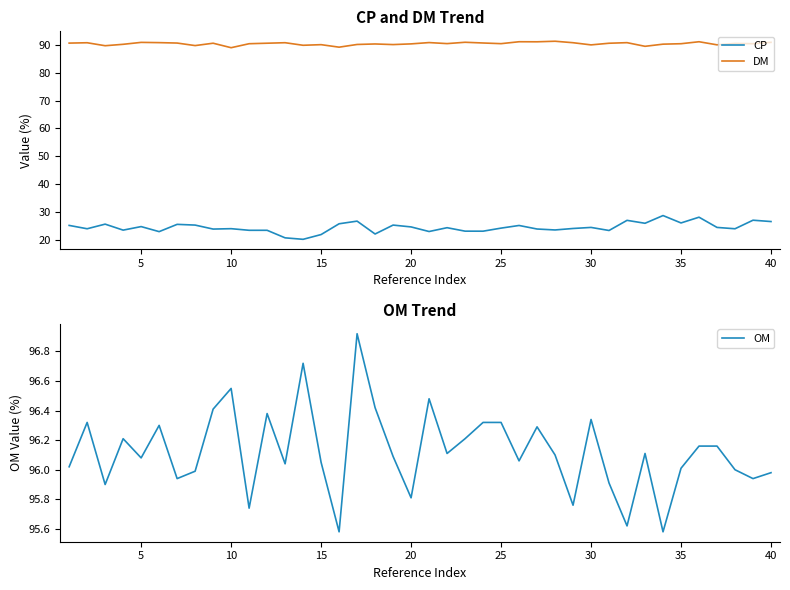

What is the sum of the CP values at 30 and 40?

51.0